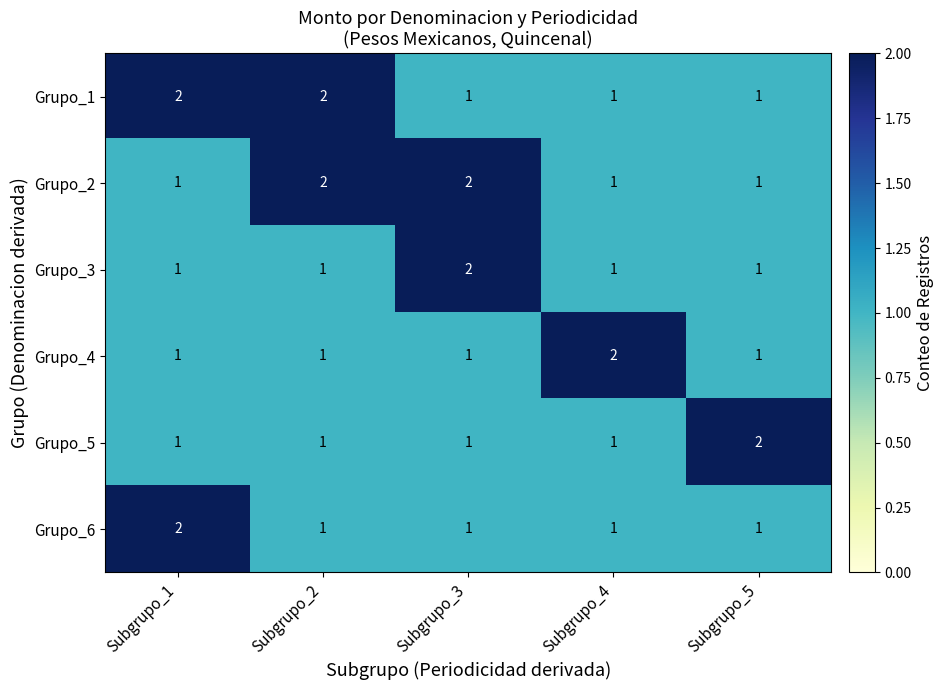

What is the greatest value displayed?

2